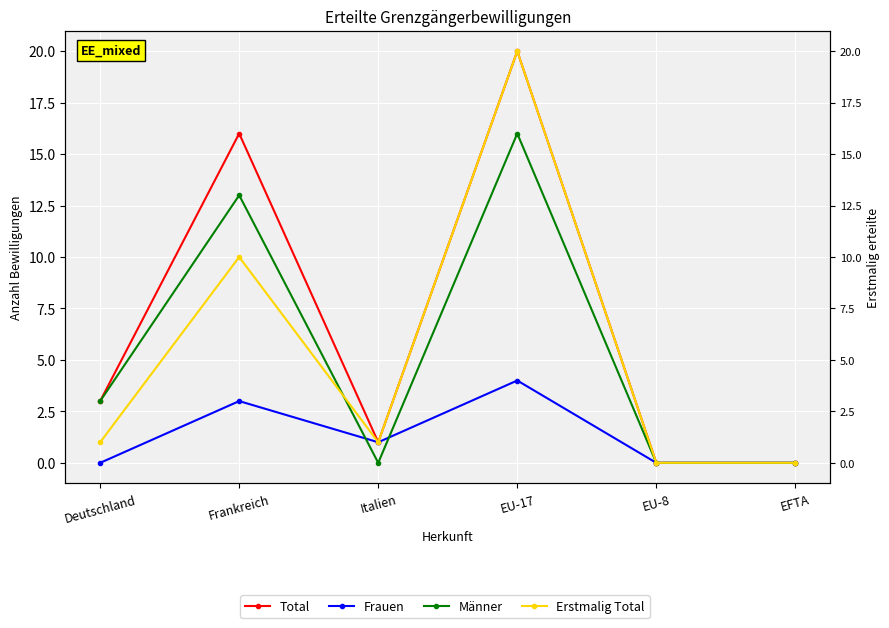

Which has a higher value, EU-17 or Deutschland?

EU-17